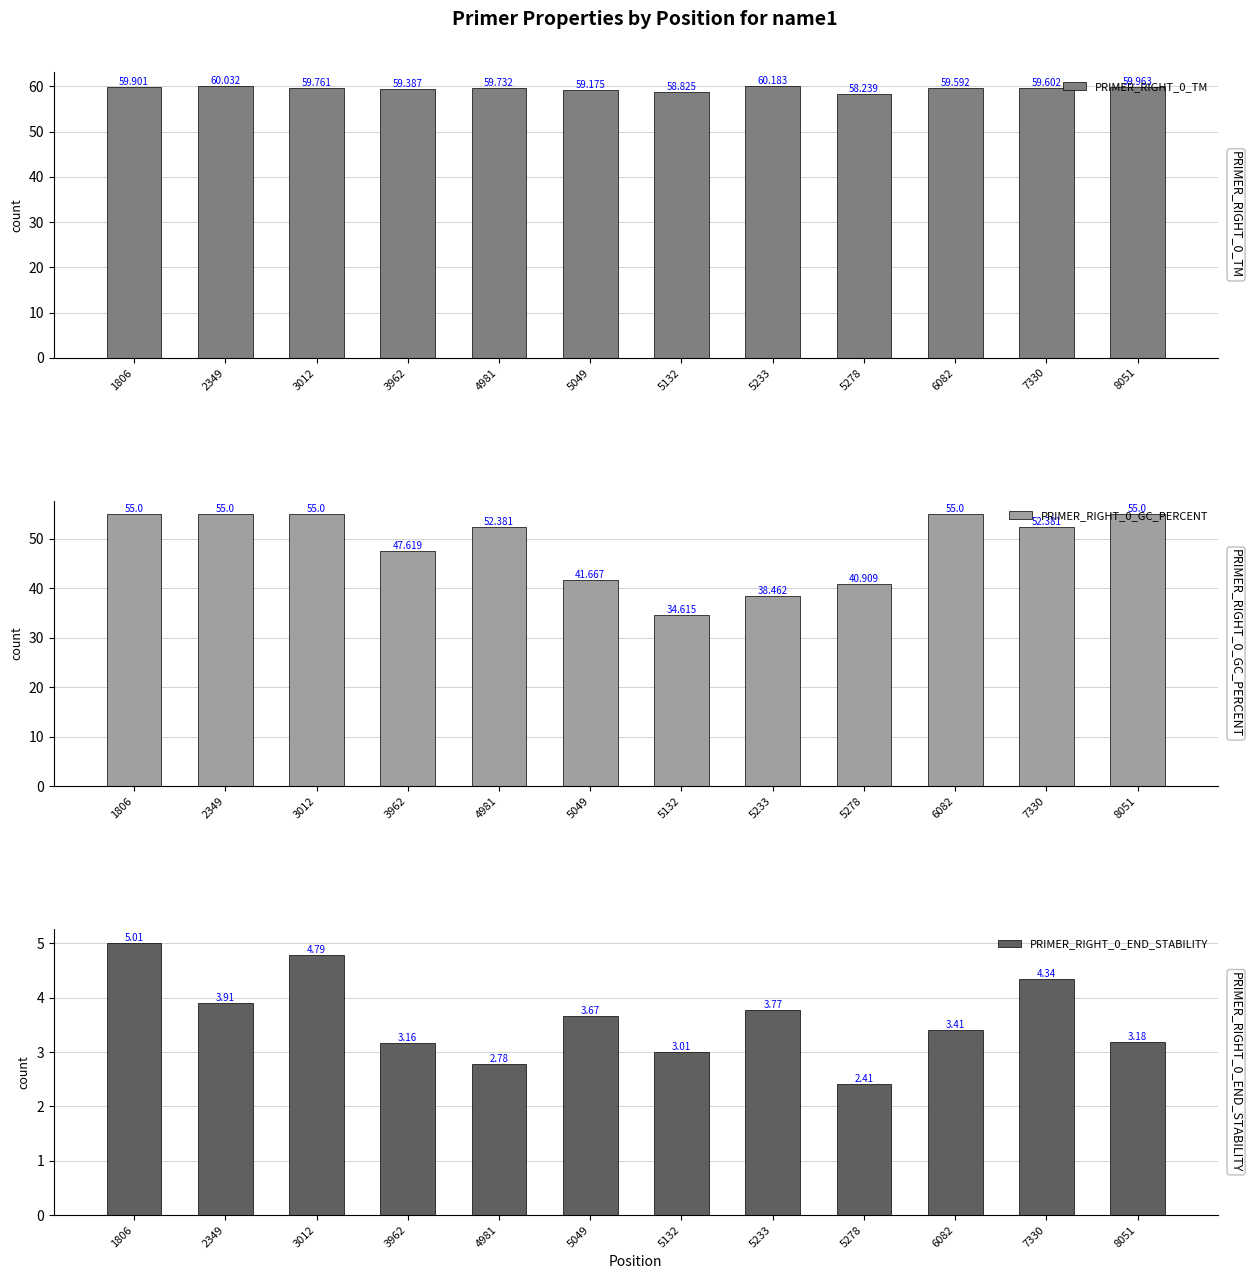

How many categories are shown in the chart?

12